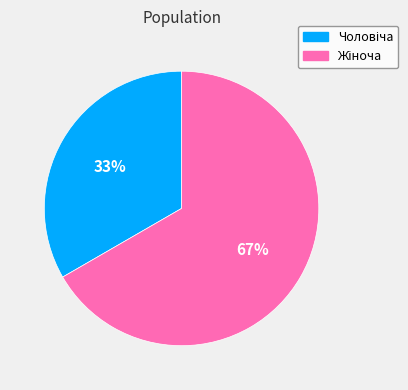

Is there any slice that represents more than half of the pie?

Yes